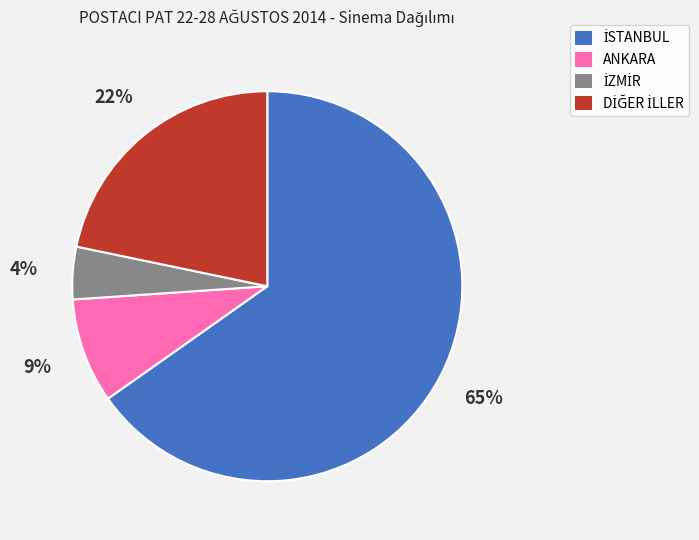

What percentage is the ANKARA slice, to the nearest percent?

9%